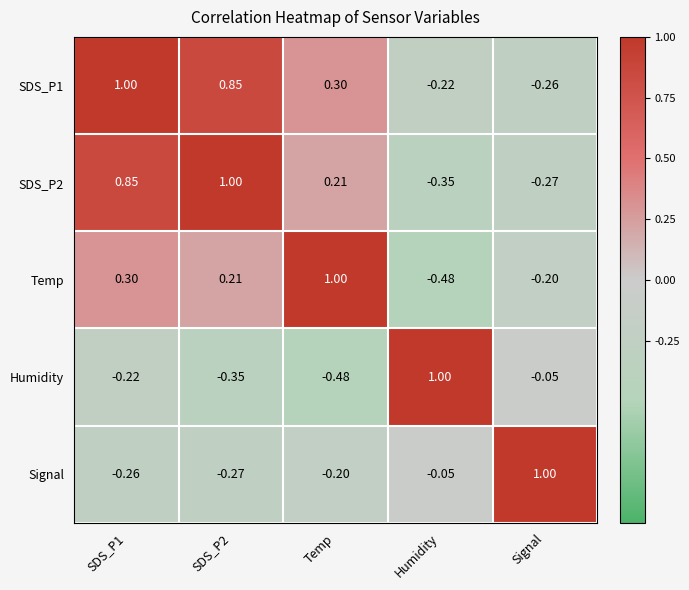

Which category has the lowest value in the SDS_P1 series?

Signal